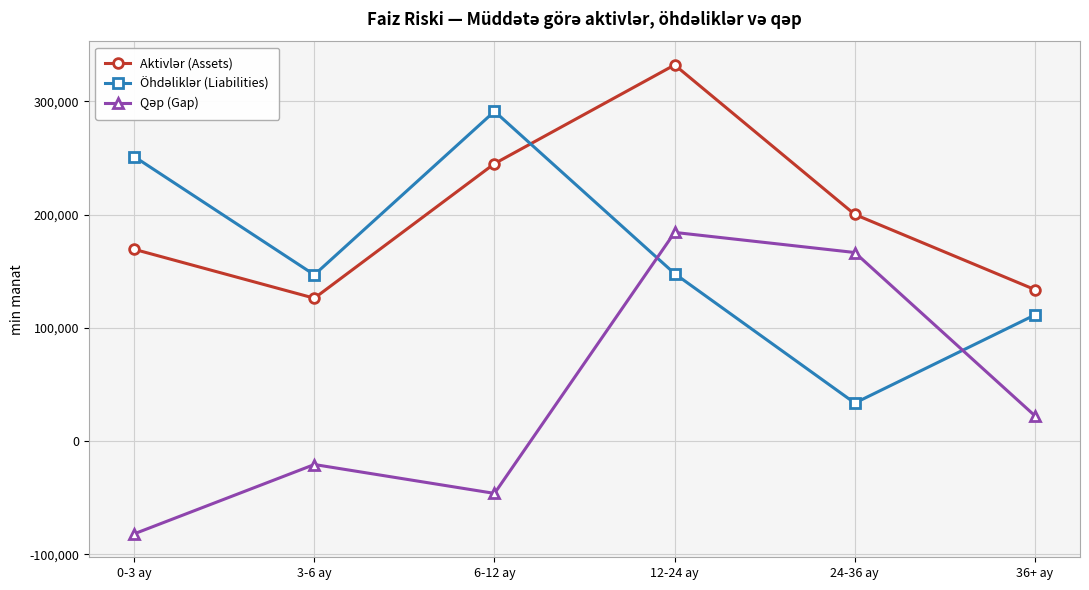

What is the difference between the highest and lowest values at 36+ ay?

111452.1